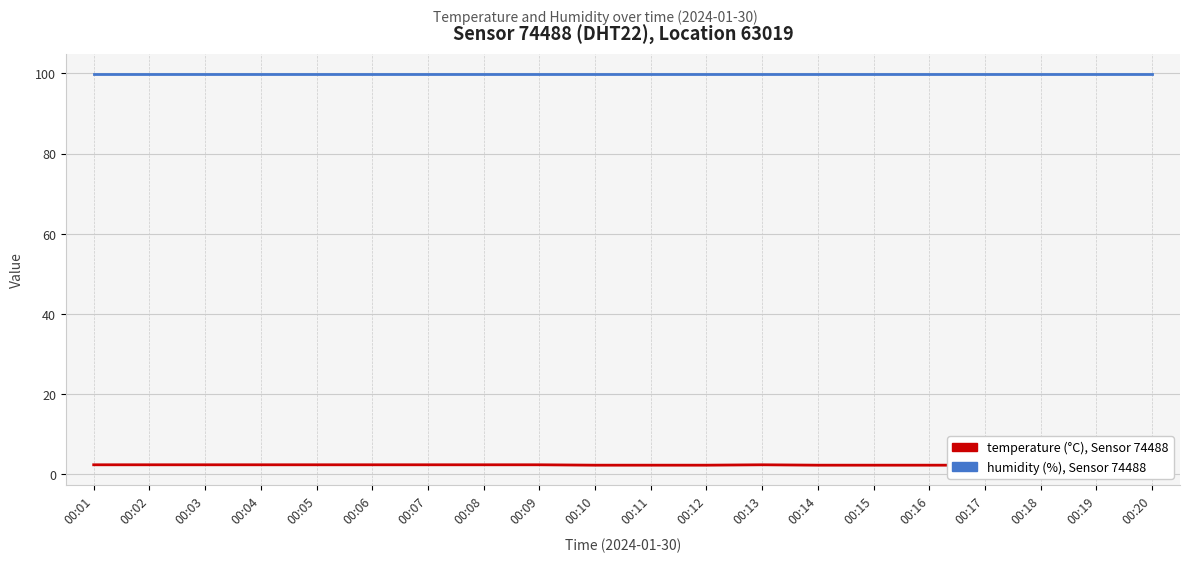

What is the value of the temperature point at the 7th from the left?

2.4